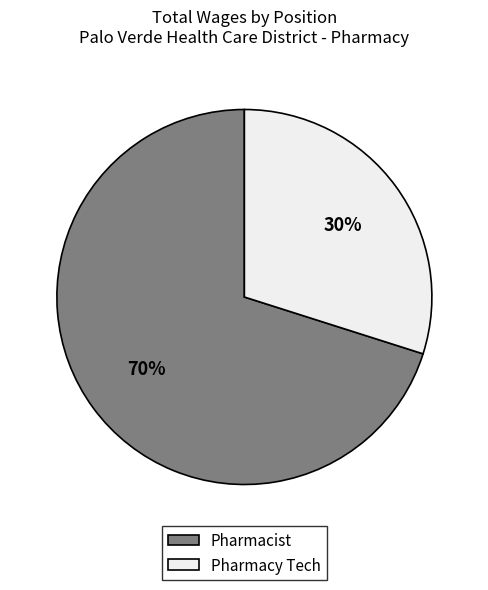

To the nearest percent, what is the difference between the Pharmacy Tech and Pharmacist slice percentages?

40%